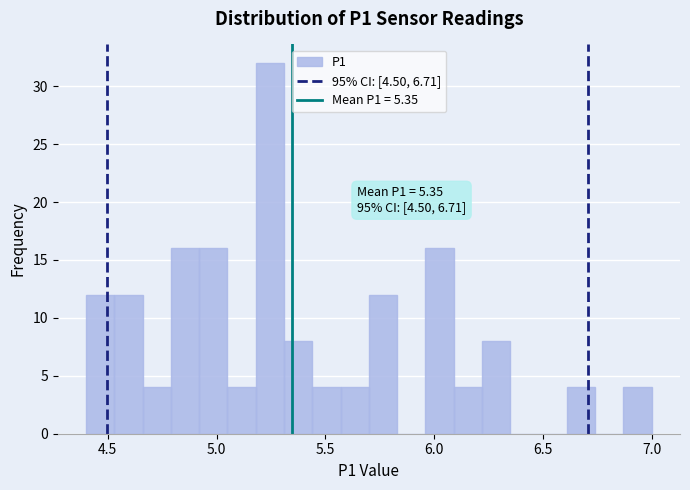

Read against the x-axis, roughly where is the centre of the tallest bar?

5.25